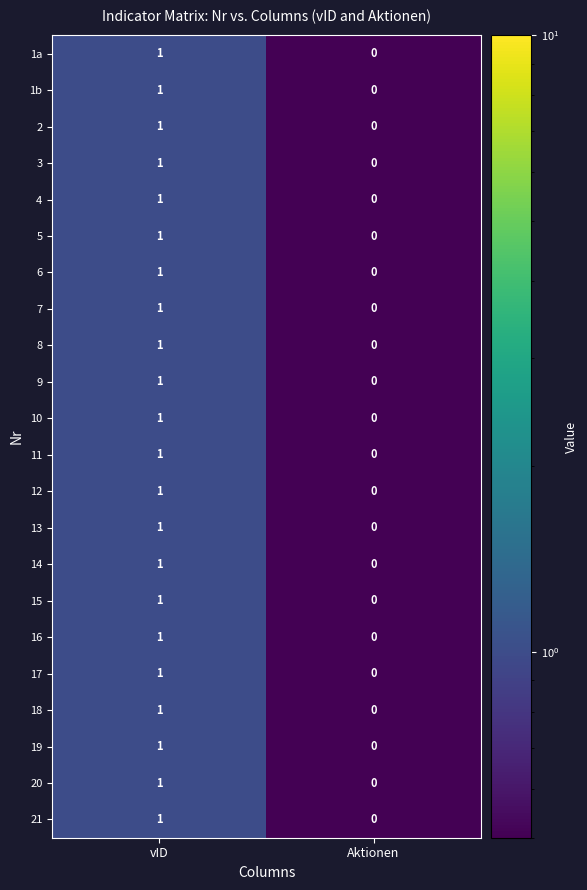

At which category is the sum across all series the highest?

vID